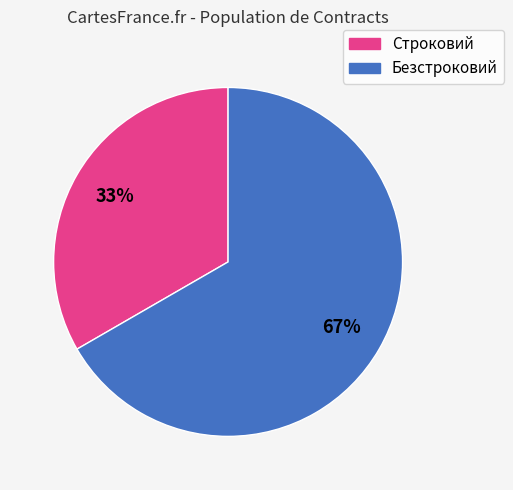

Combined, do Строковий and Безстроковий account for over 50%?

Yes